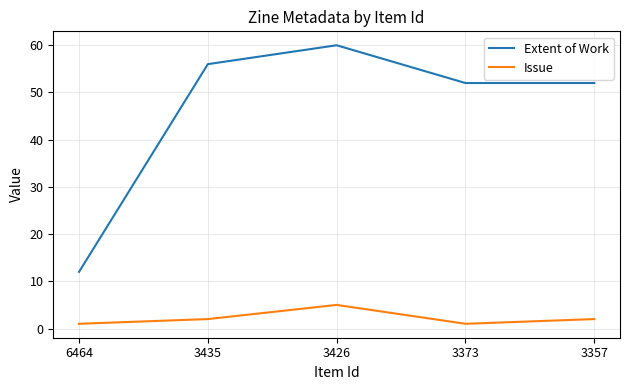

Is it true that Issue equals 2 at 3357?

True